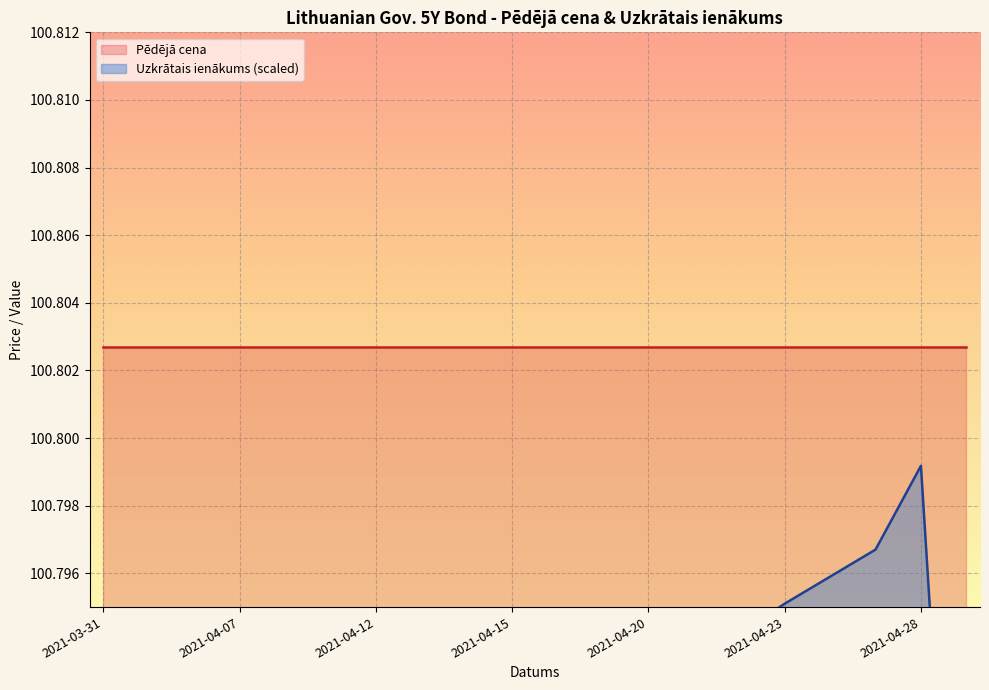

What is the sum of all values?

2015.8